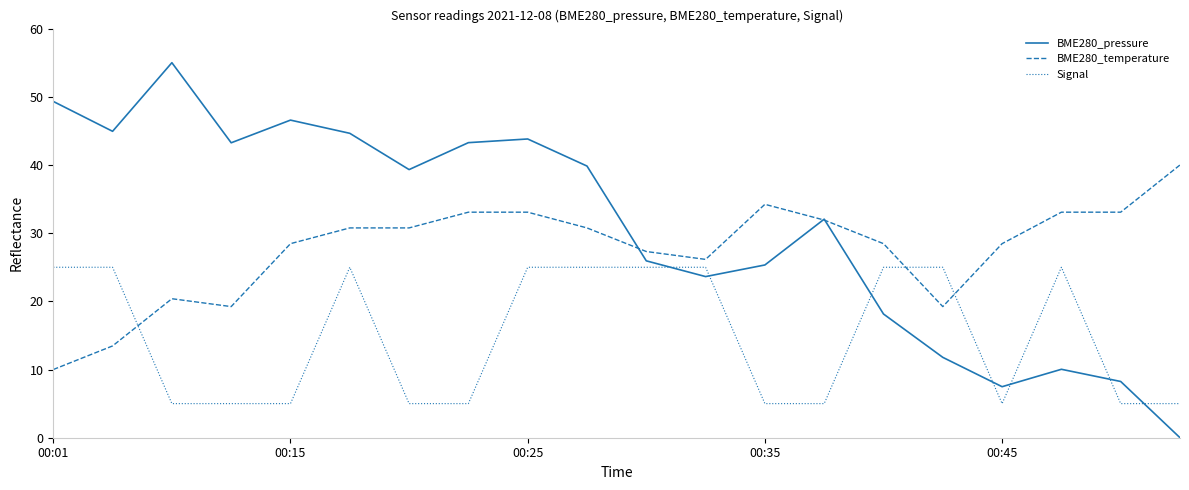

What is the difference between the second highest and minimum values in the Signal series?

20.0